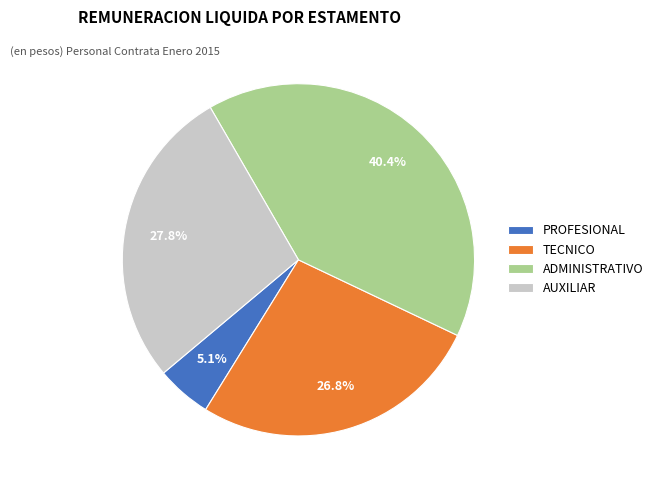

How many slices are in this pie chart?

4